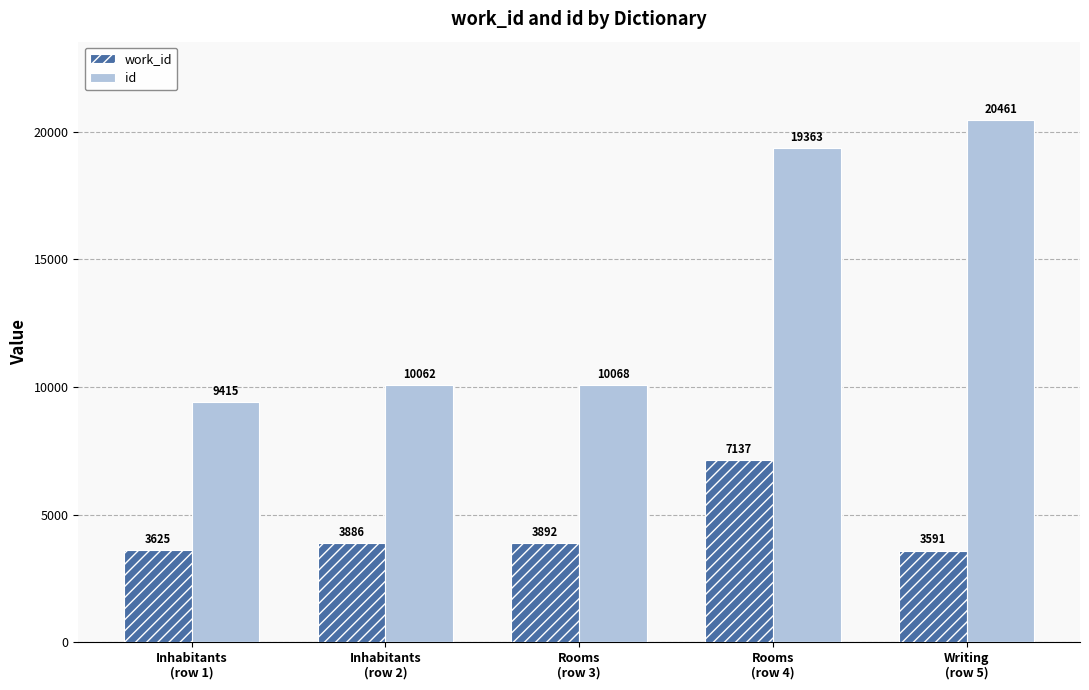

Reading left to right, extract all data points from this chart.

work_id: 3625	3886	3892	7137	3591
id: 9415	10062	10068	19363	20461